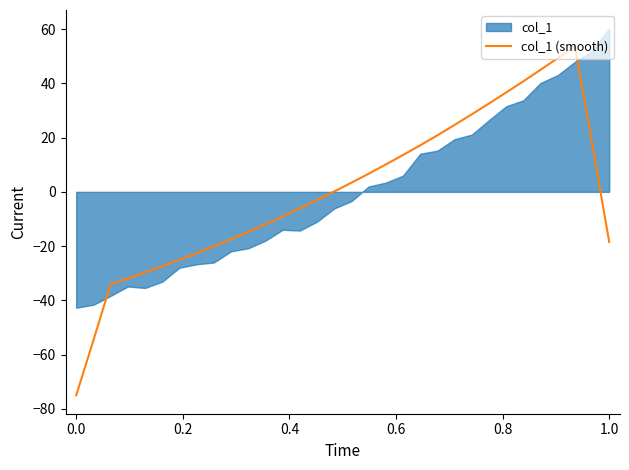

The value at 30 is 9.1. True or false?

False